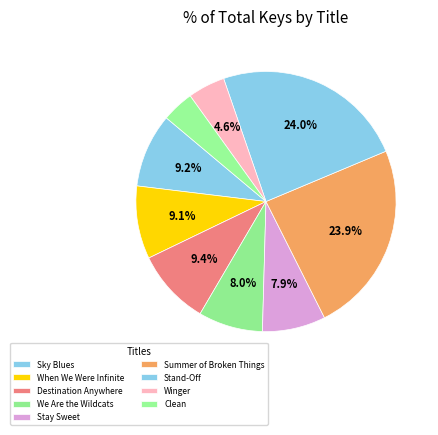

What is the ratio of the value at Stay Sweet to the value at Destination Anywhere?

0.8